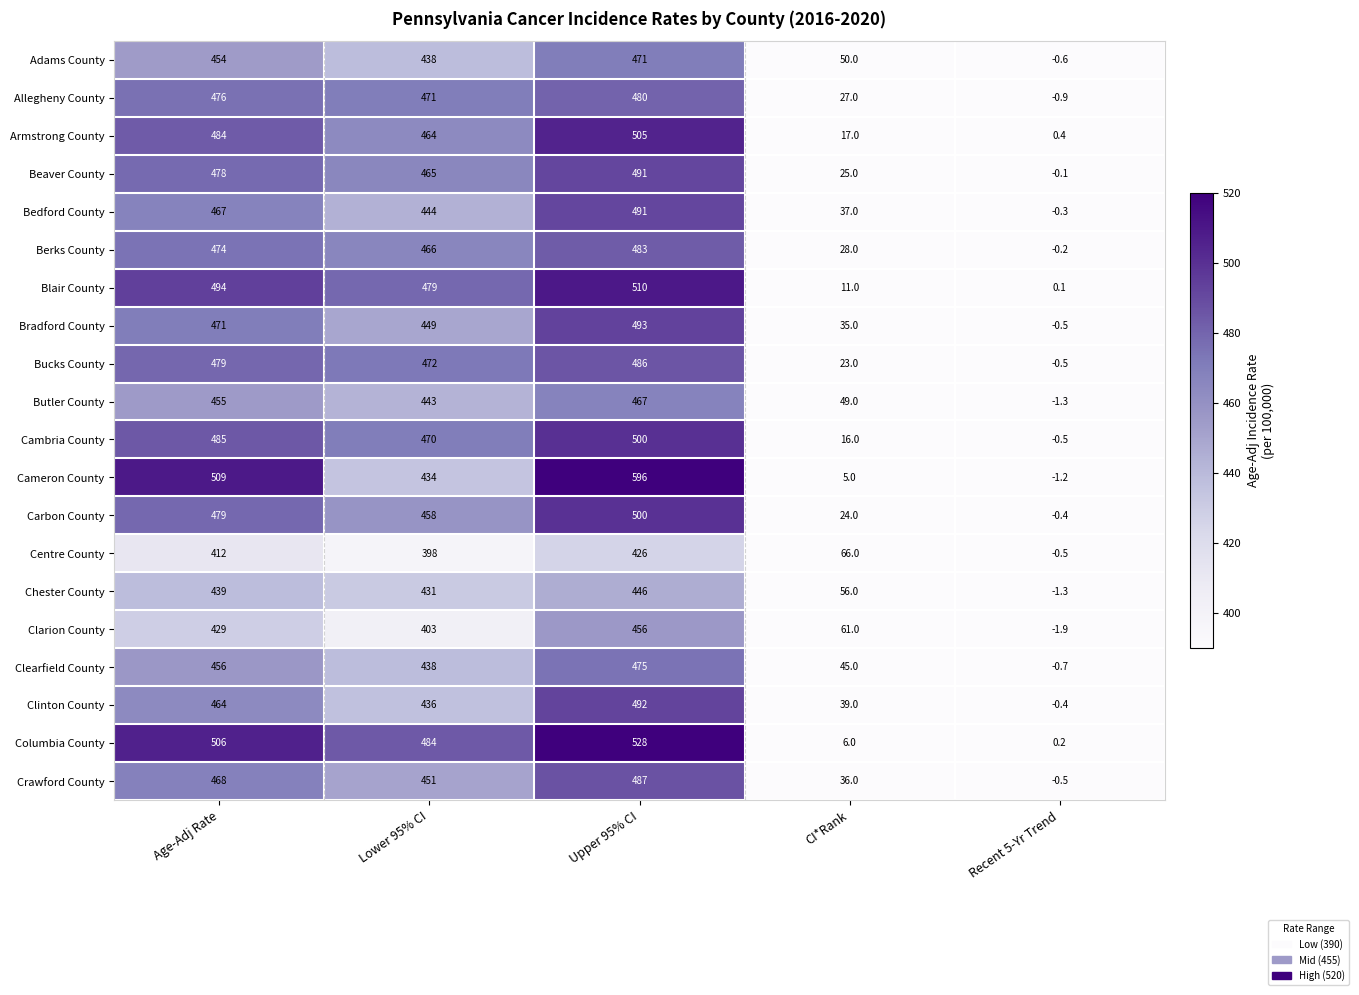

What is the smallest value displayed?

-1.9